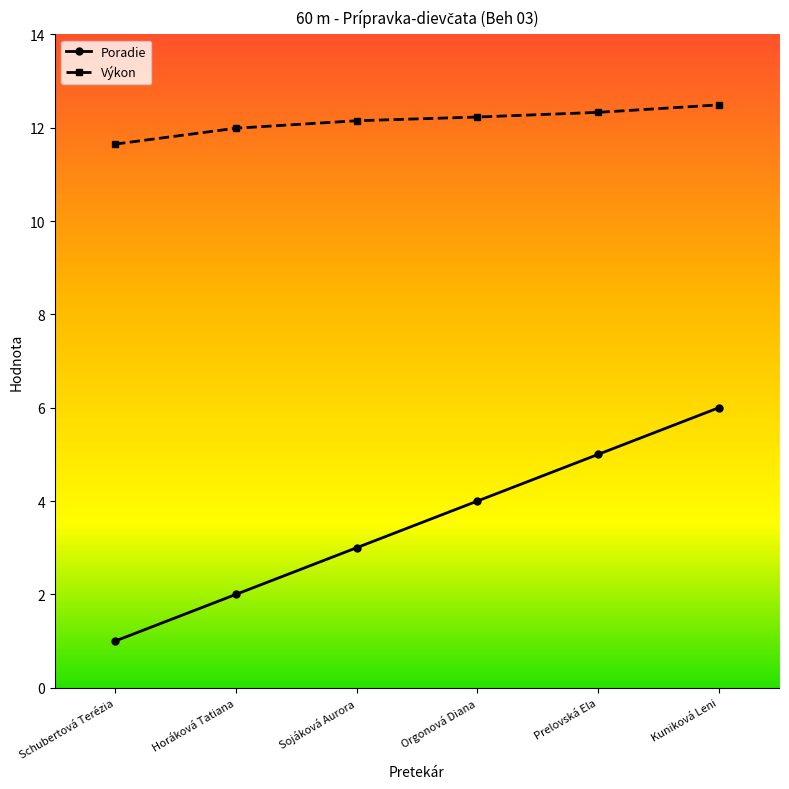

What is the difference between the maximum and minimum values in the Poradie series?

5.0